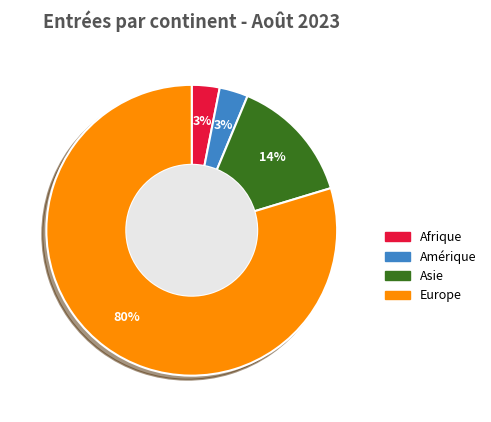

Which category has the biggest portion of the pie?

Europe